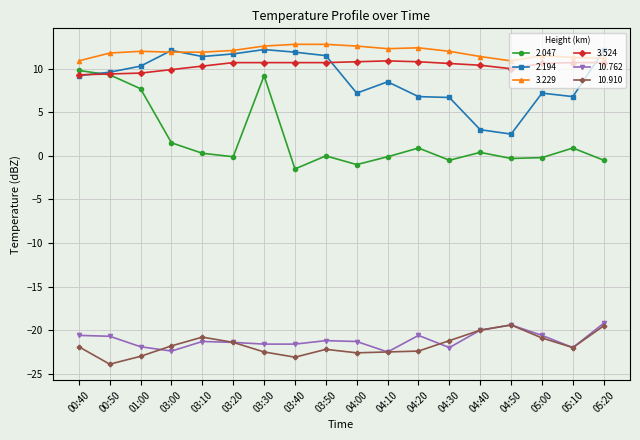

True or false: 3.229 and 2.047 intersect in this chart.

False